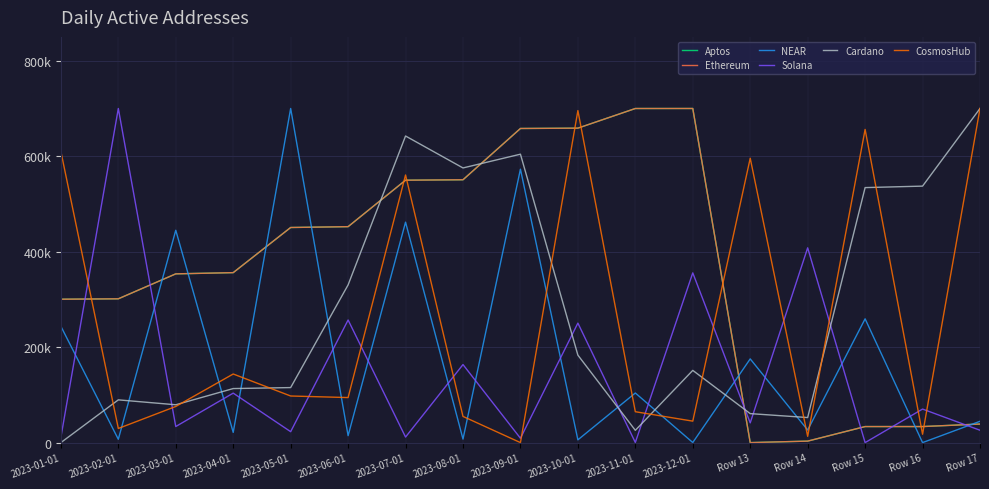

What is the label of the 6th point from the right?

2023-12-01